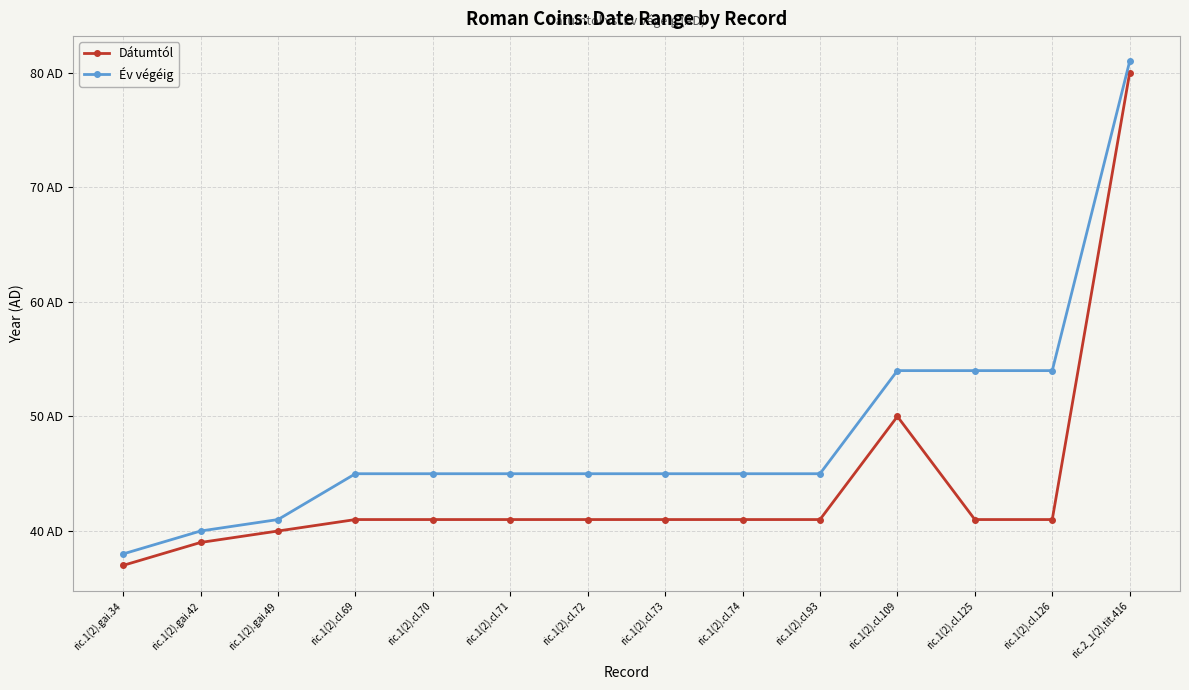

What is the sum of the Év végéig values at ric.1(2).cl.126 and ric.2_1(2).tit.416?

135